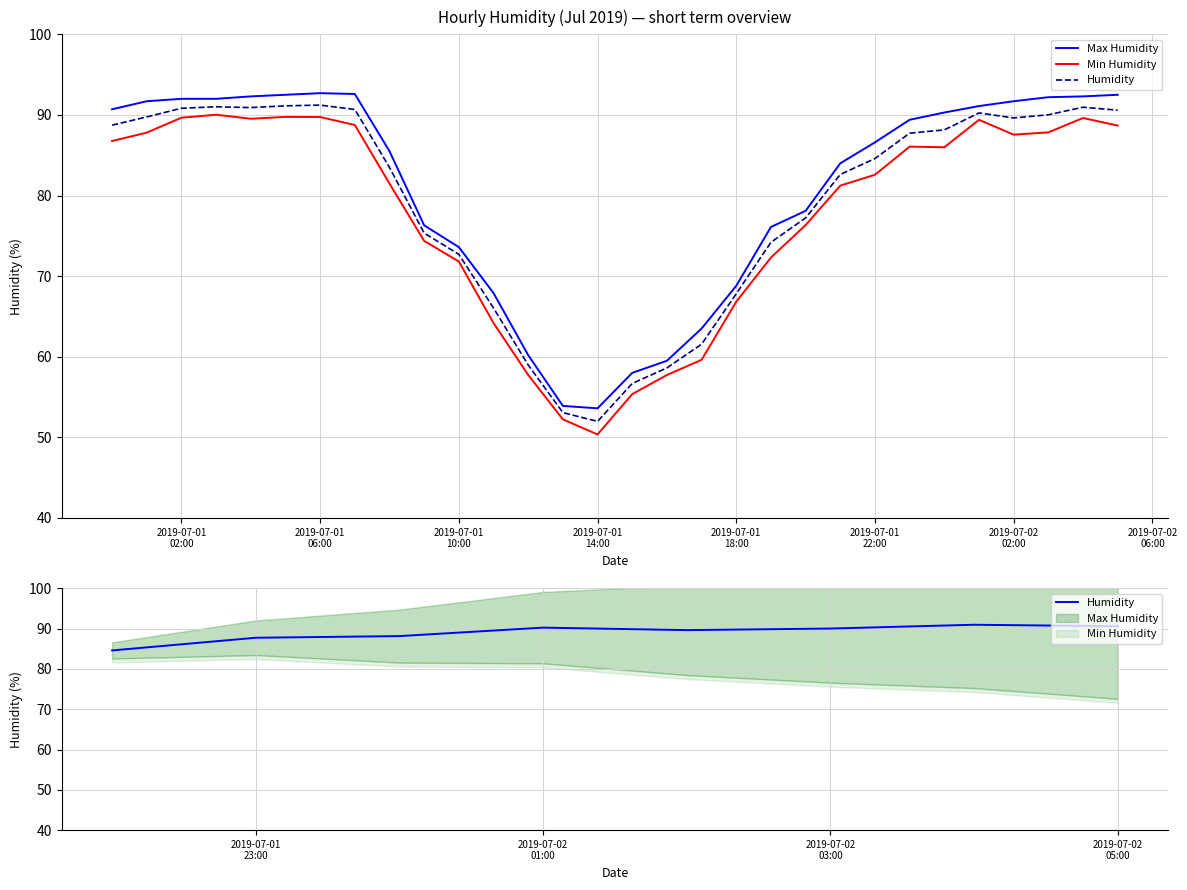

What is the average value of the Max Humidity series?

80.7